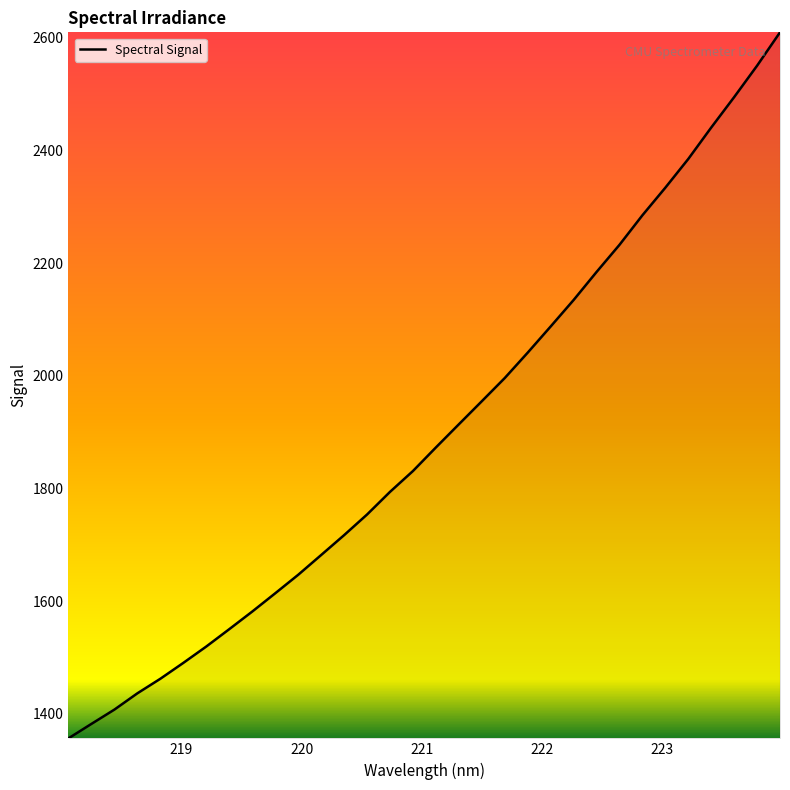

What is the greatest value displayed?

2609.7